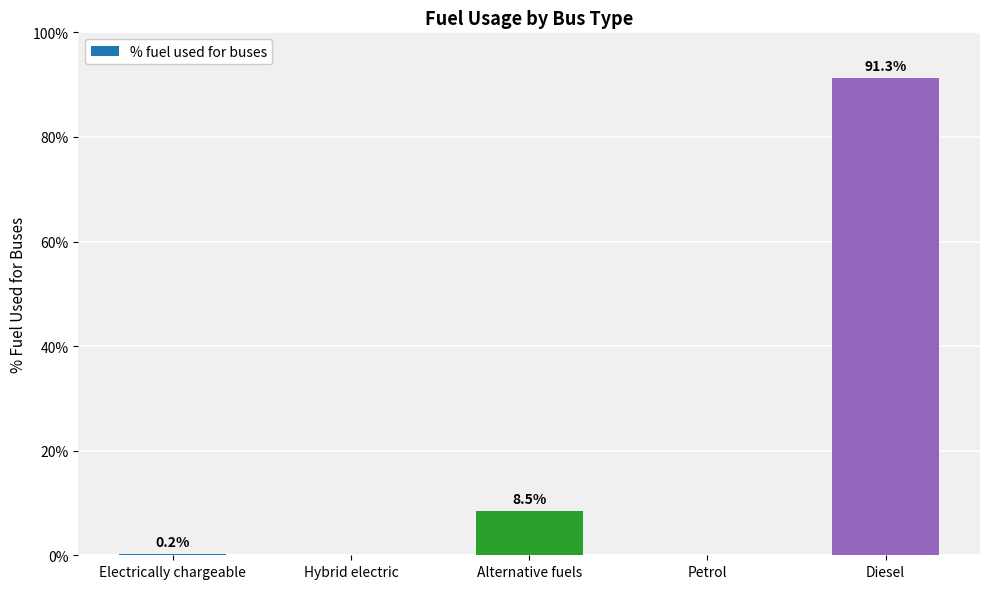

What is the sum of the values at Petrol and Alternative fuels?

8.5